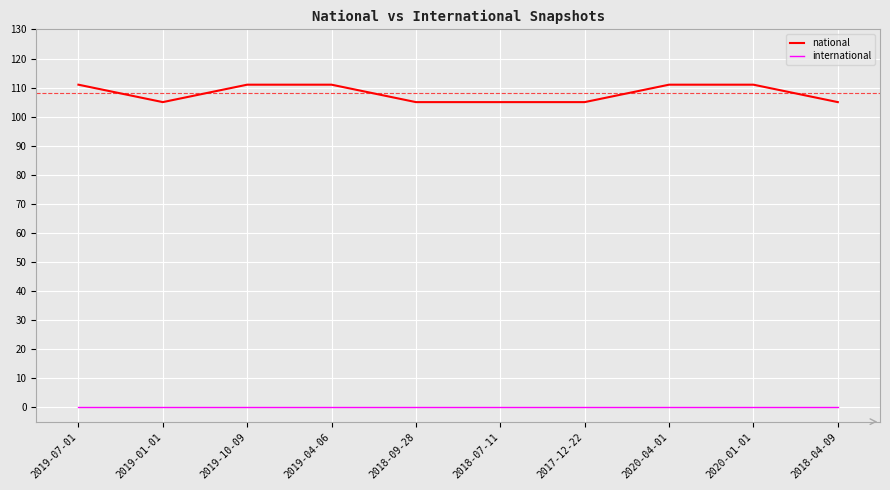

Rank the series by their average value, from lowest to highest.

international, national